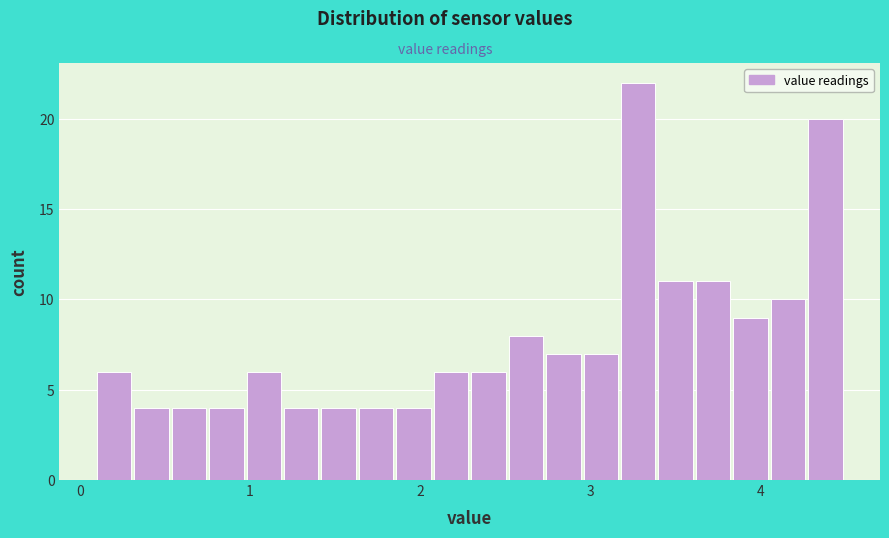

Around what value on the x-axis is the tallest bar? Give the approximate position of its centre, as read against the axis.

3.3